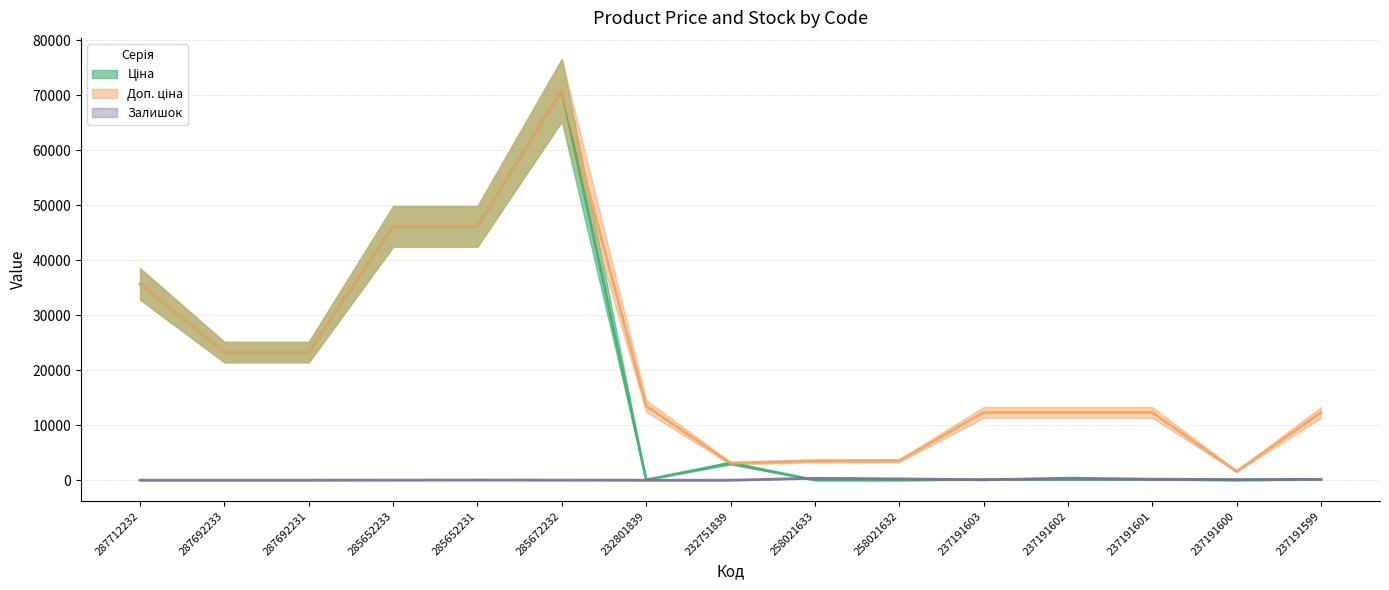

Reading right to left, what are all the values shown in this chart?

Ціна: 237191599=123.0	237191600=16.0	237191601=123.0	237191602=123.0	237191603=123.0	258021632=15.6	258021633=15.6	232751839=3091.2	232801839=60.0	285672232=70906.0	285652231=46143.9	285652233=46143.9	287692231=23278.2	287692233=23278.2	287712232=35659.4
Доп. ціна: 237191599=12302.0	237191600=1599.0	237191601=12302.0	237191602=12302.0	237191603=12302.0	258021632=3506.0	258021633=3506.0	232751839=3091.0	232801839=13493.2	285672232=70906.0	285652231=46143.9	285652233=46143.9	287692231=23278.2	287692233=23278.2	287712232=35659.4
Залишок: 237191599=159.0	237191600=114.0	237191601=180.0	237191602=370.0	237191603=55.0	258021632=243.0	258021633=347.0	232751839=0.0	232801839=0.0	285672232=17.0	285652231=23.0	285652233=16.0	287692231=0.0	287692233=0.0	287712232=0.0